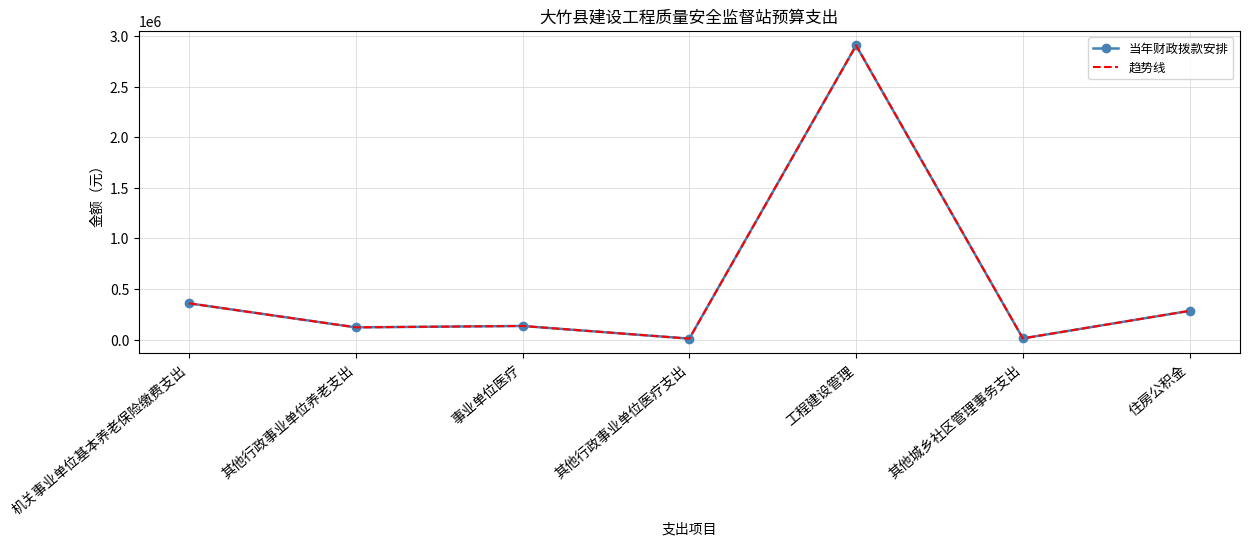

Is the value of 趋势线 at 住房公积金 greater than the value of 当年财政拨款安排 at 住房公积金?

No